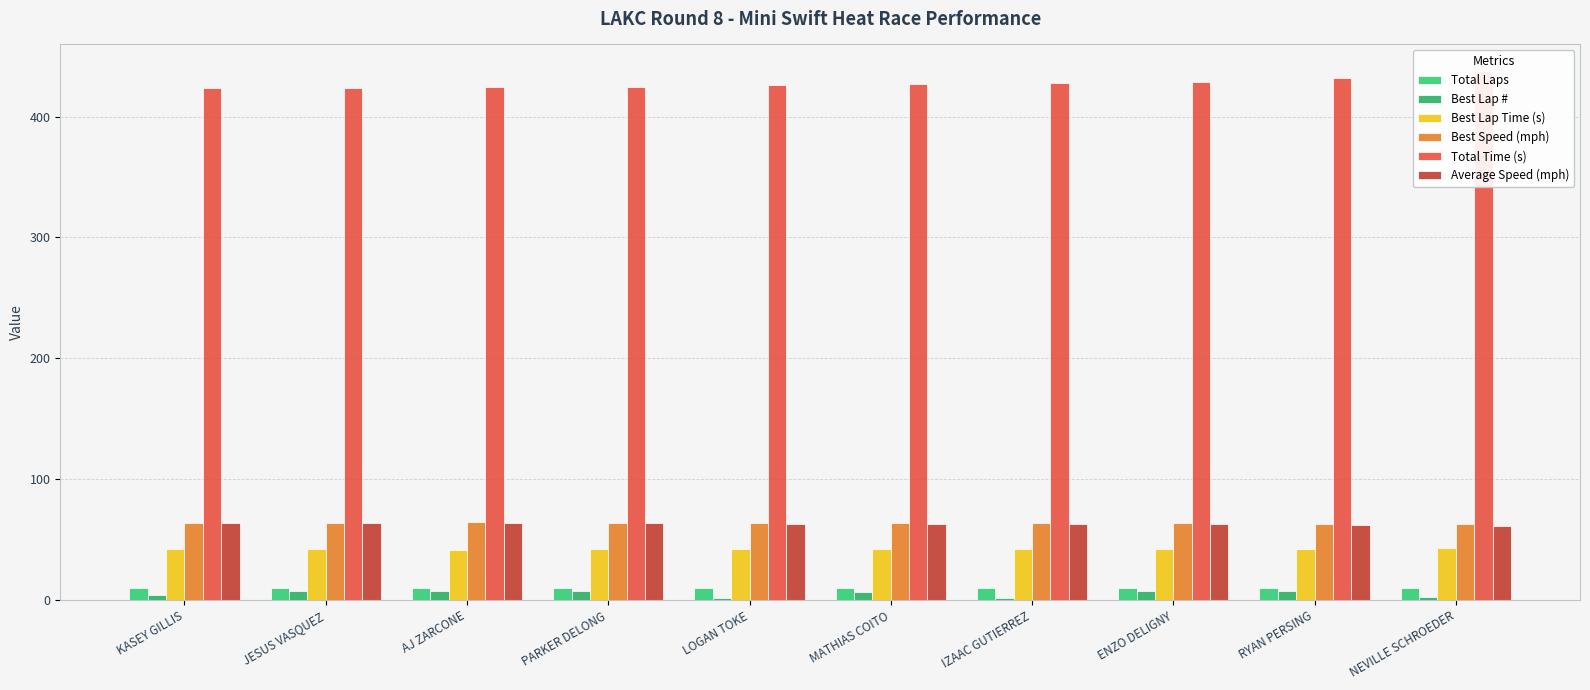

How many data points in Best Lap Time (s) are less than 42?

2